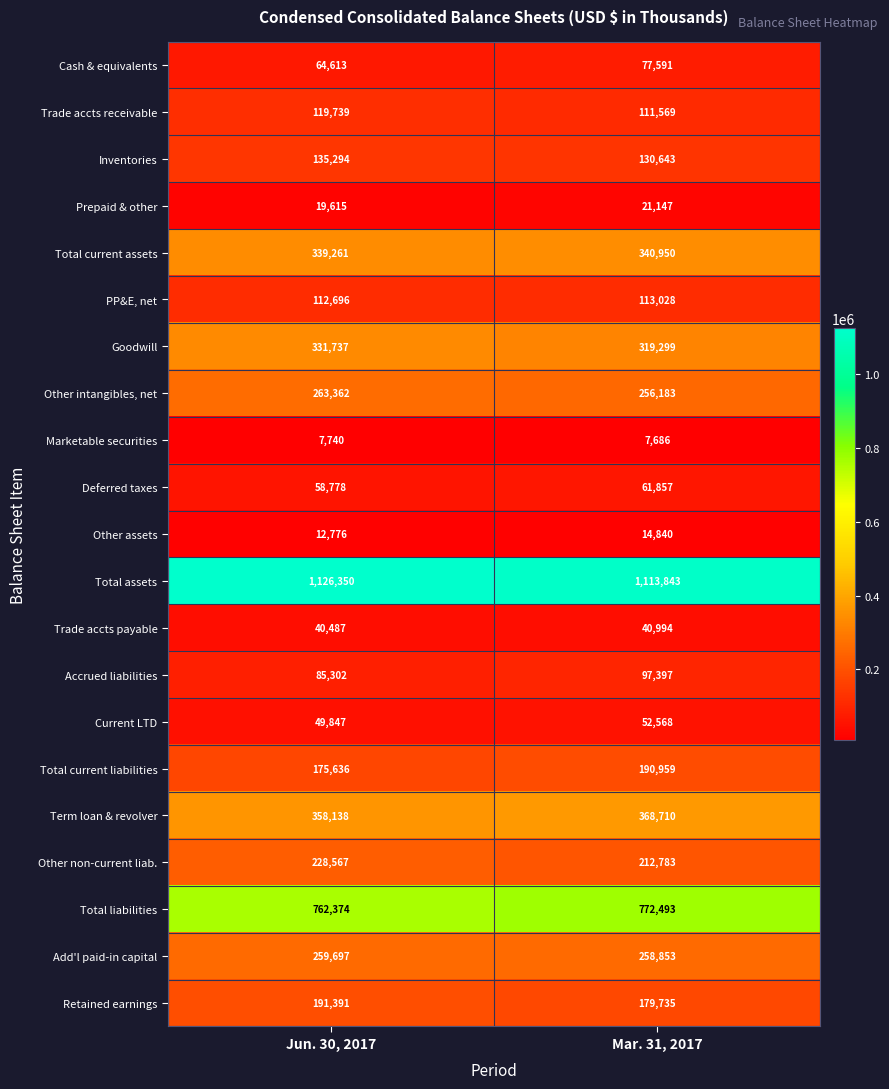

What is the total value across all series at Jun. 30, 2017?

4743400